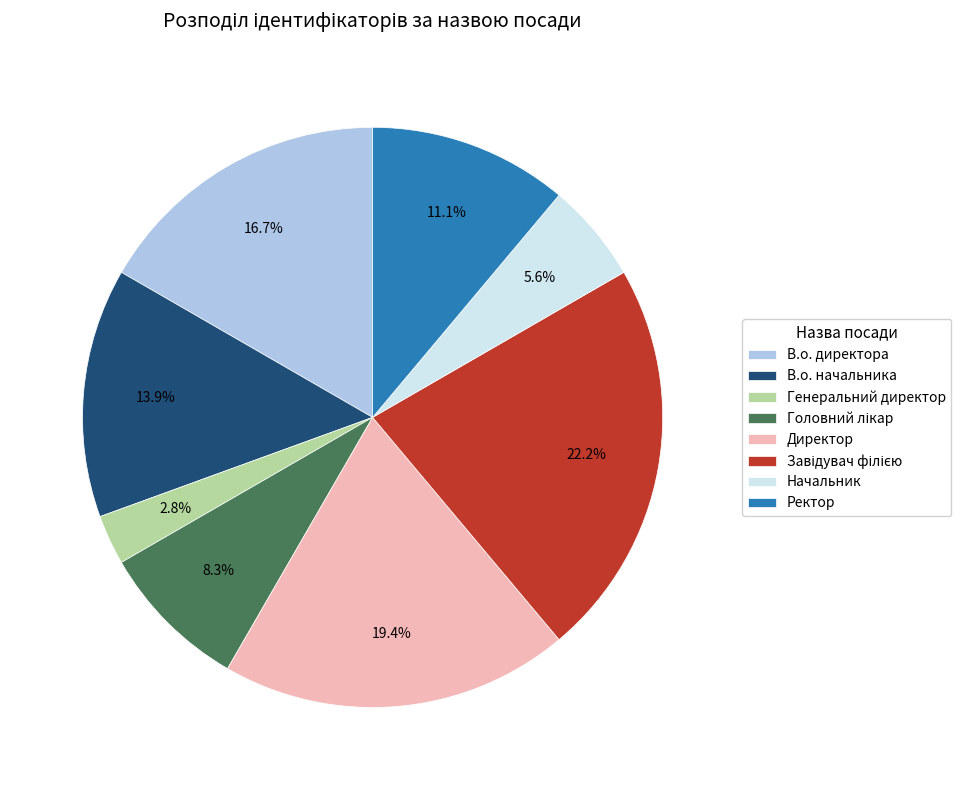

Approximately how many times larger is the value at Ректор compared to В.о. директора?

0.7